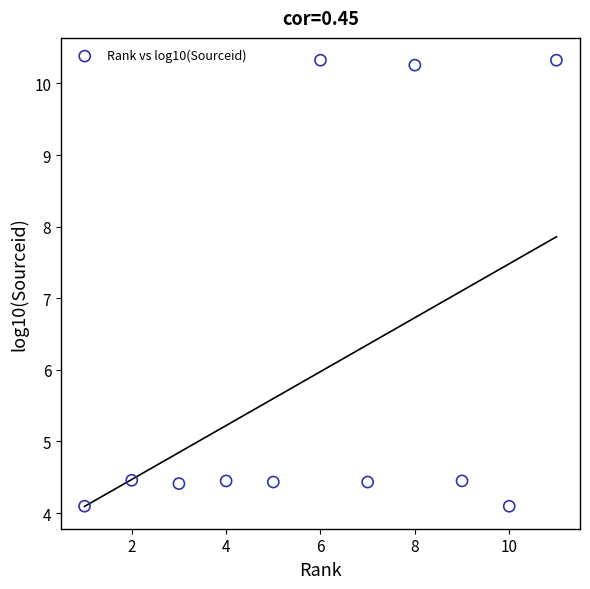

What is the range of X values (max minus min)?

10.0